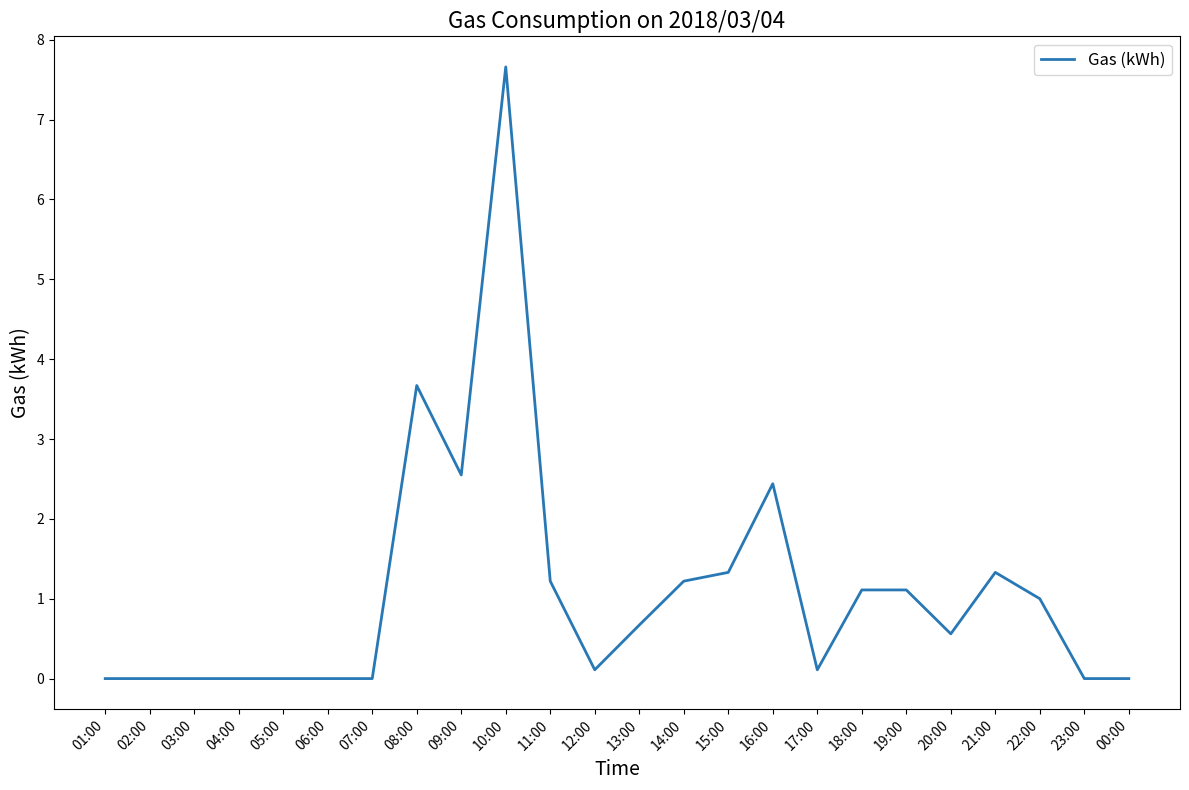

What is the sum of the values at 04:00 and 13:00?

0.7